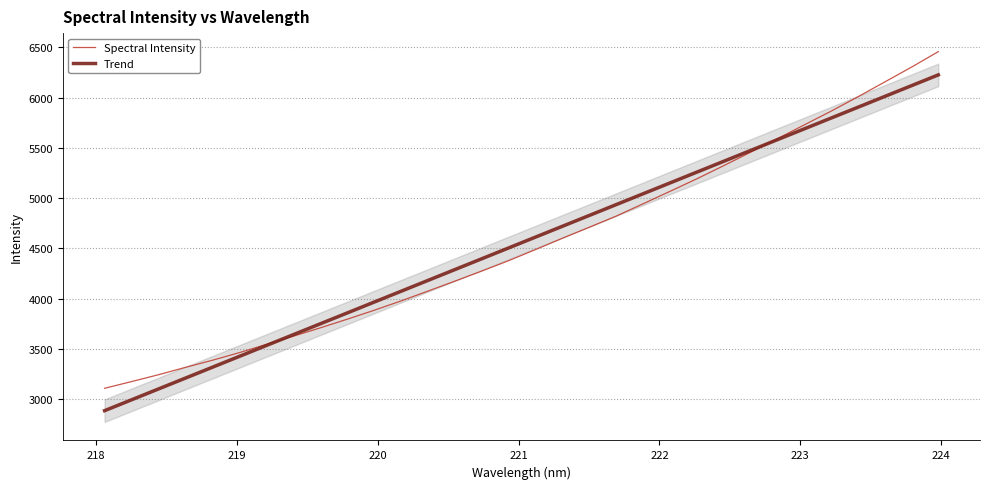

True or false: Spectral Intensity has a value of 1609.8 at 27.

False